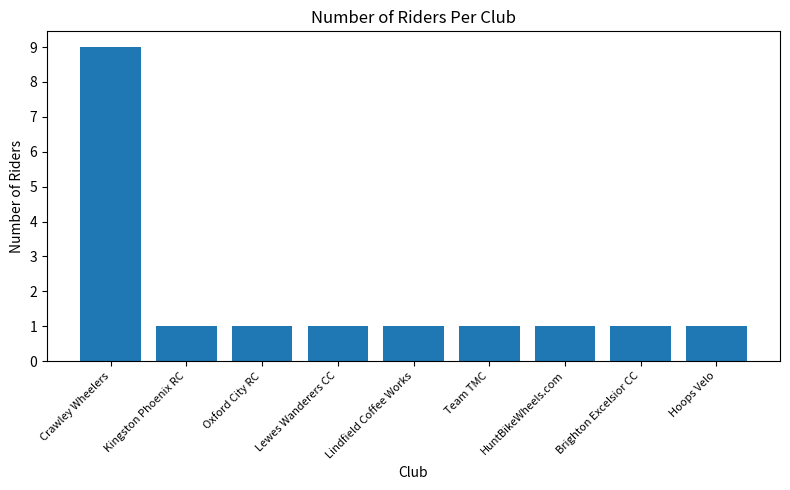

What is the sum of all values?

17